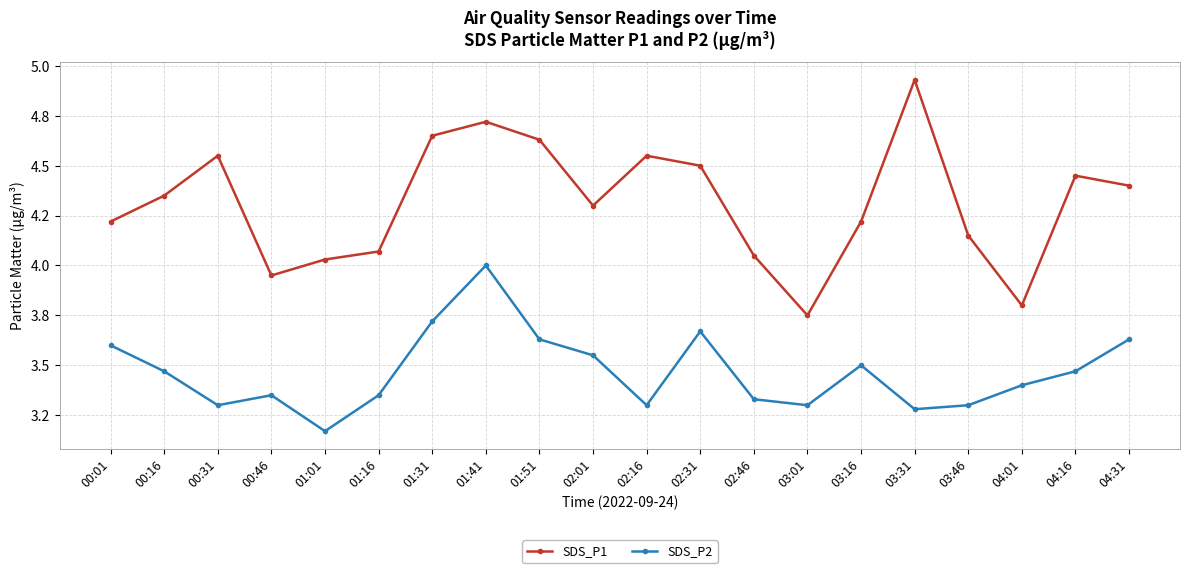

List the series in order of their overall mean, lowest first.

SDS_P2, SDS_P1